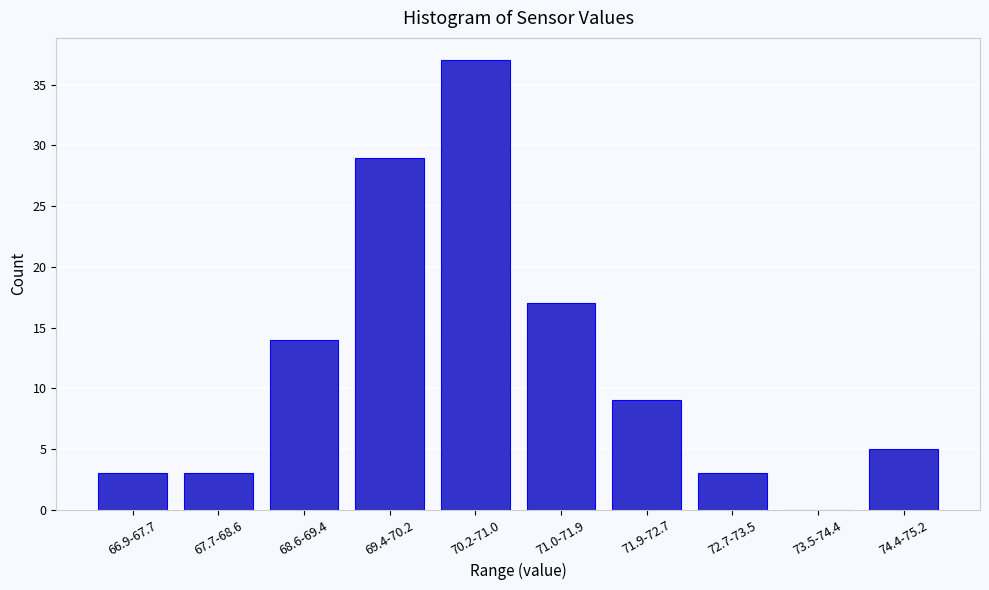

Reading left to right, list all the values displayed in this chart.

66.9-67.7=3	67.7-68.6=3	68.6-69.4=14	69.4-70.2=29	70.2-71.0=37	71.0-71.9=17	71.9-72.7=9	72.7-73.5=3	73.5-74.4=0	74.4-75.2=5